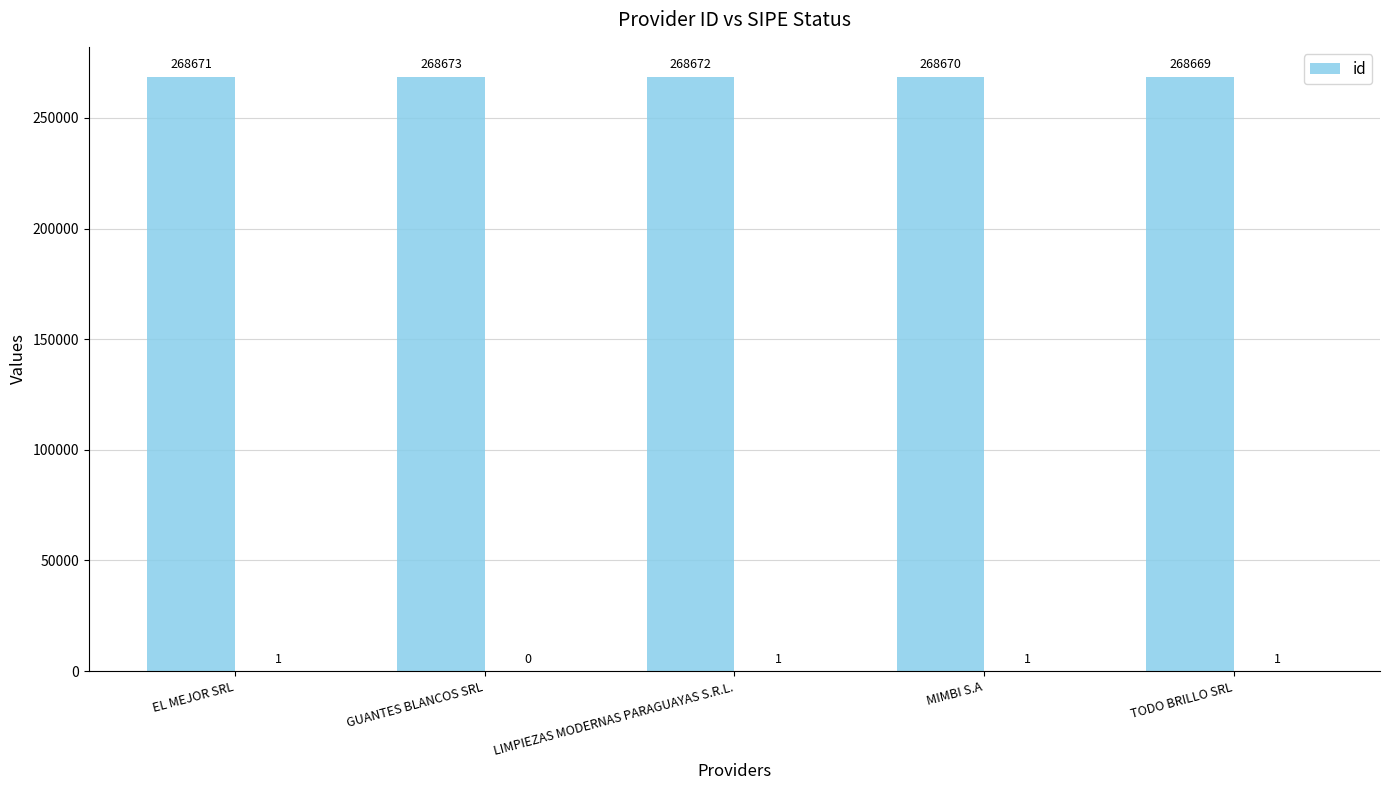

Reading right to left, what are all the values shown in this chart?

268669	268670	268672	268673	268671